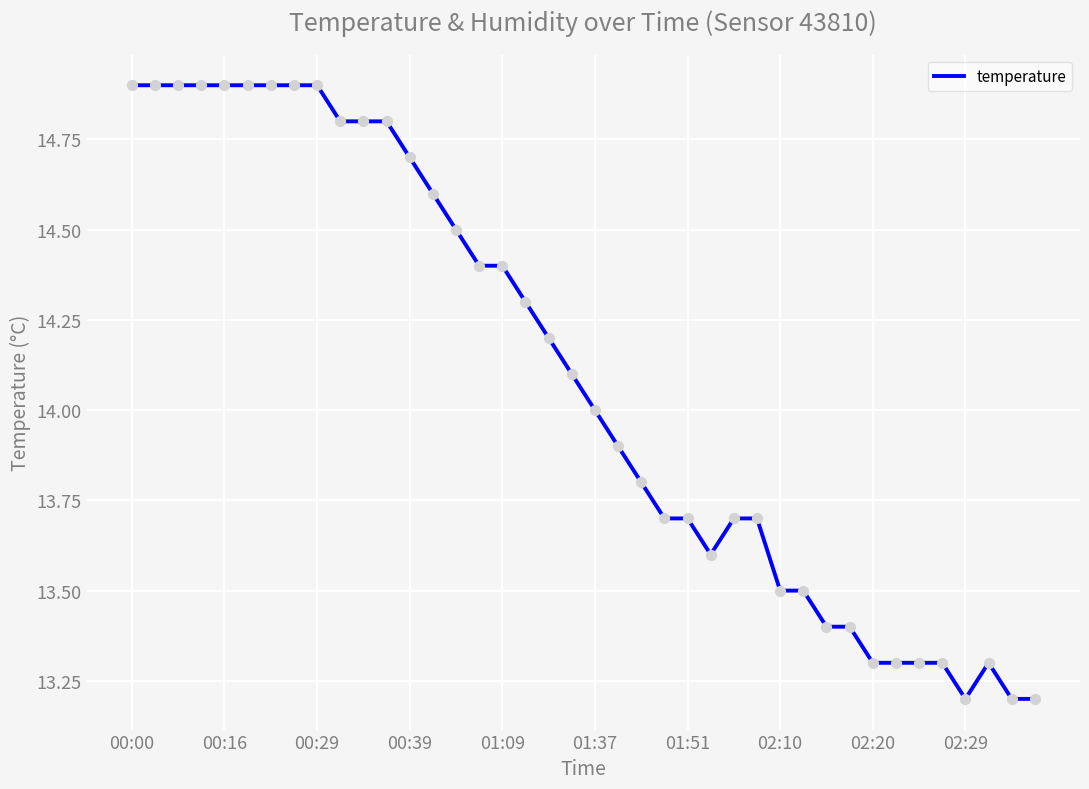

What is the maximum value shown in the chart?

14.9